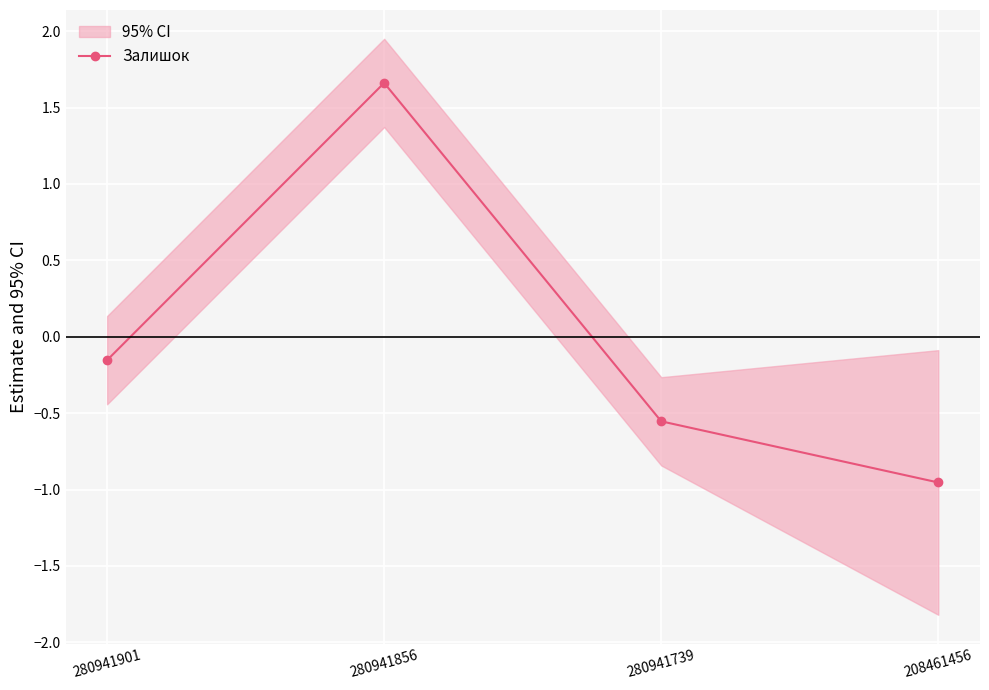

What is the value of the 4th point from the left?

-1.0